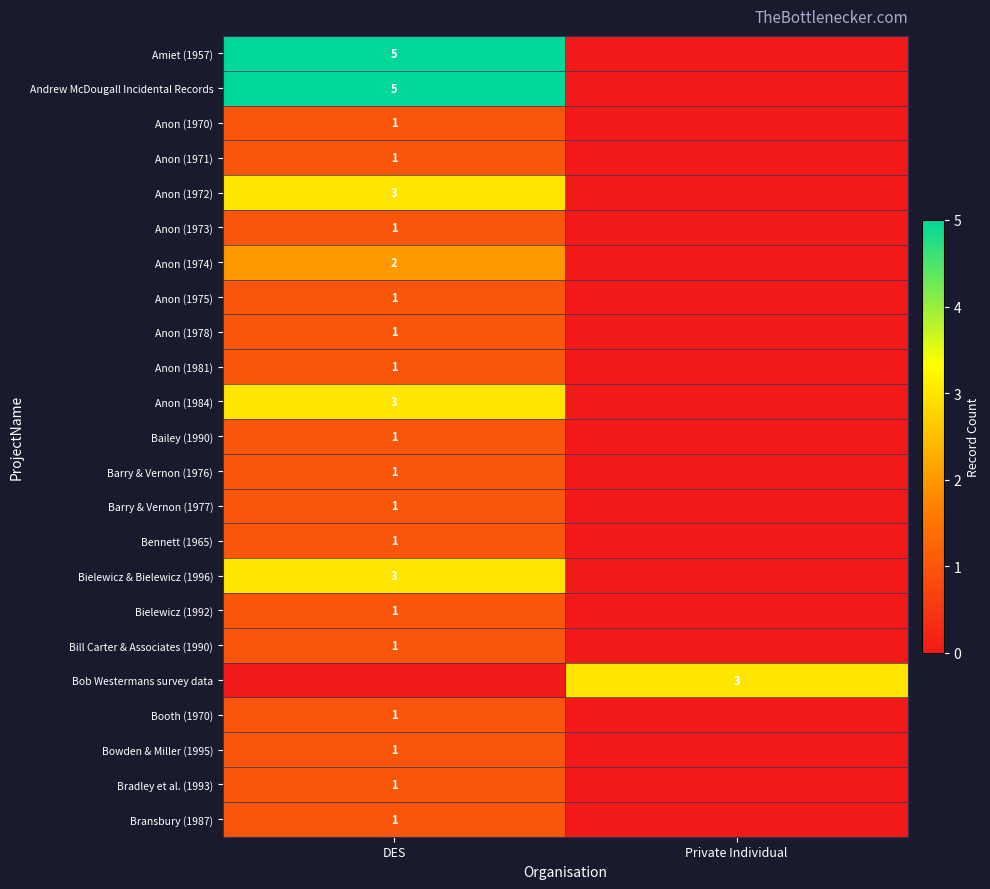

At how many categories does at least one series exceed 2?

2